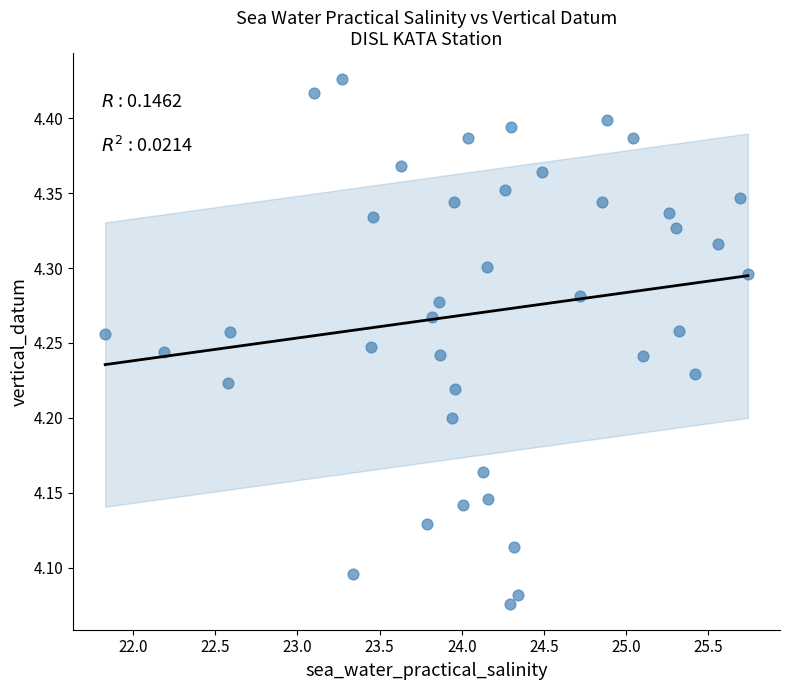

How many points are shown in the scatter plot?

40